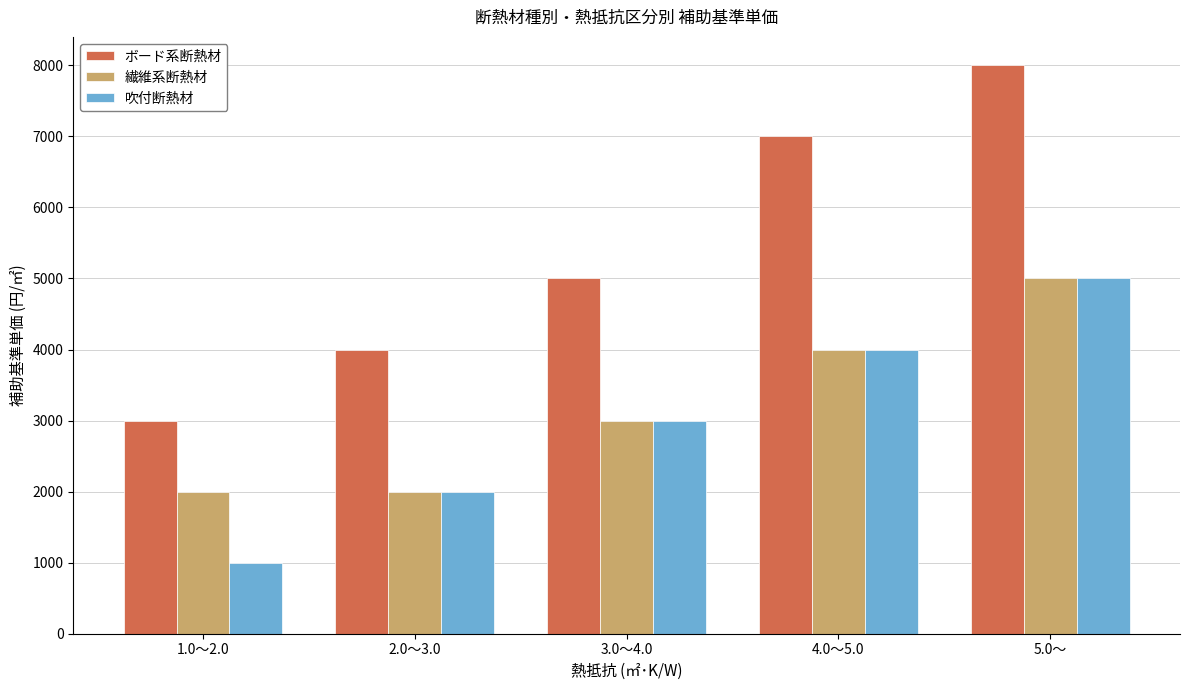

What is the difference between the maximum and minimum values in the 吹付断熱材 series?

4000